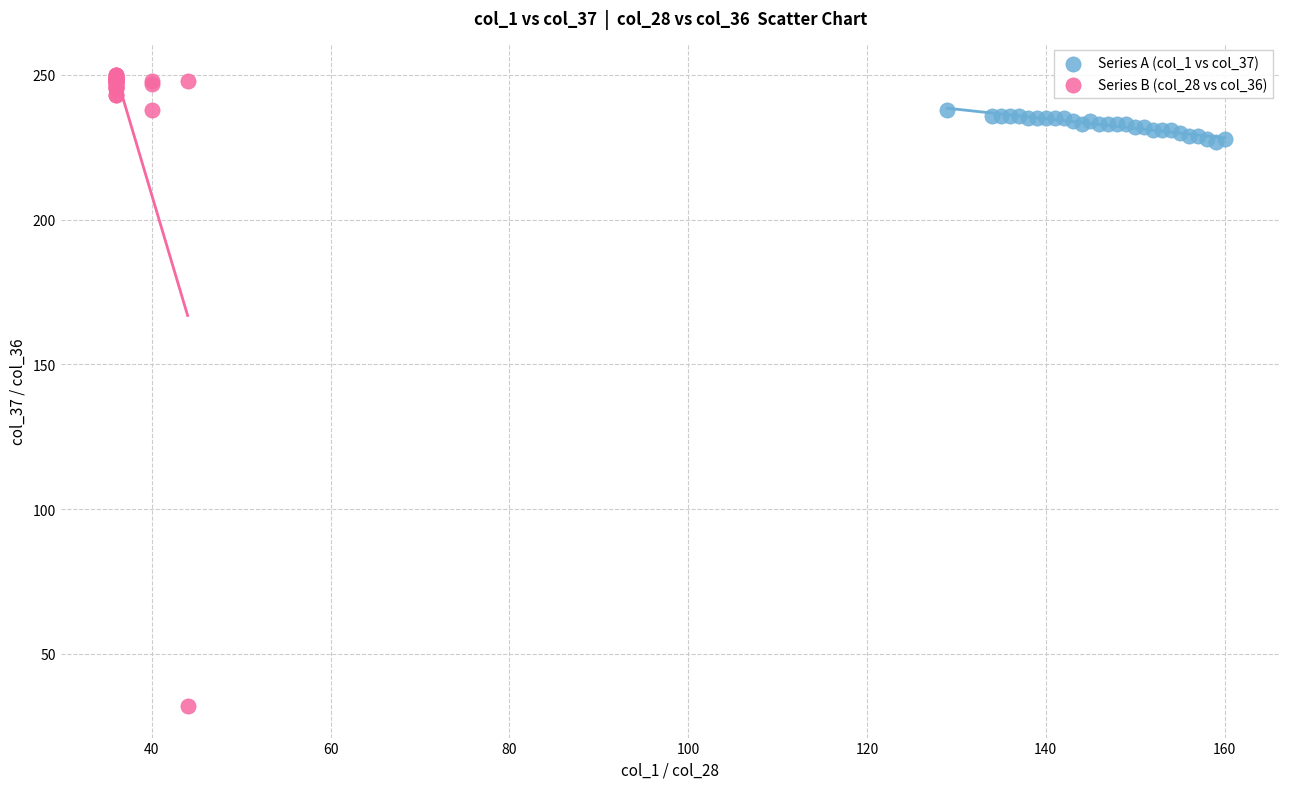

Which series reaches the maximum Y coordinate?

Series B (col_28 vs col_36)